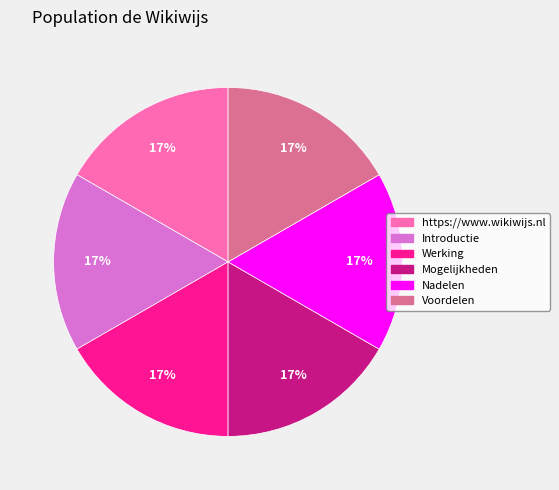

Does Introductie account for over 50% of the chart?

No